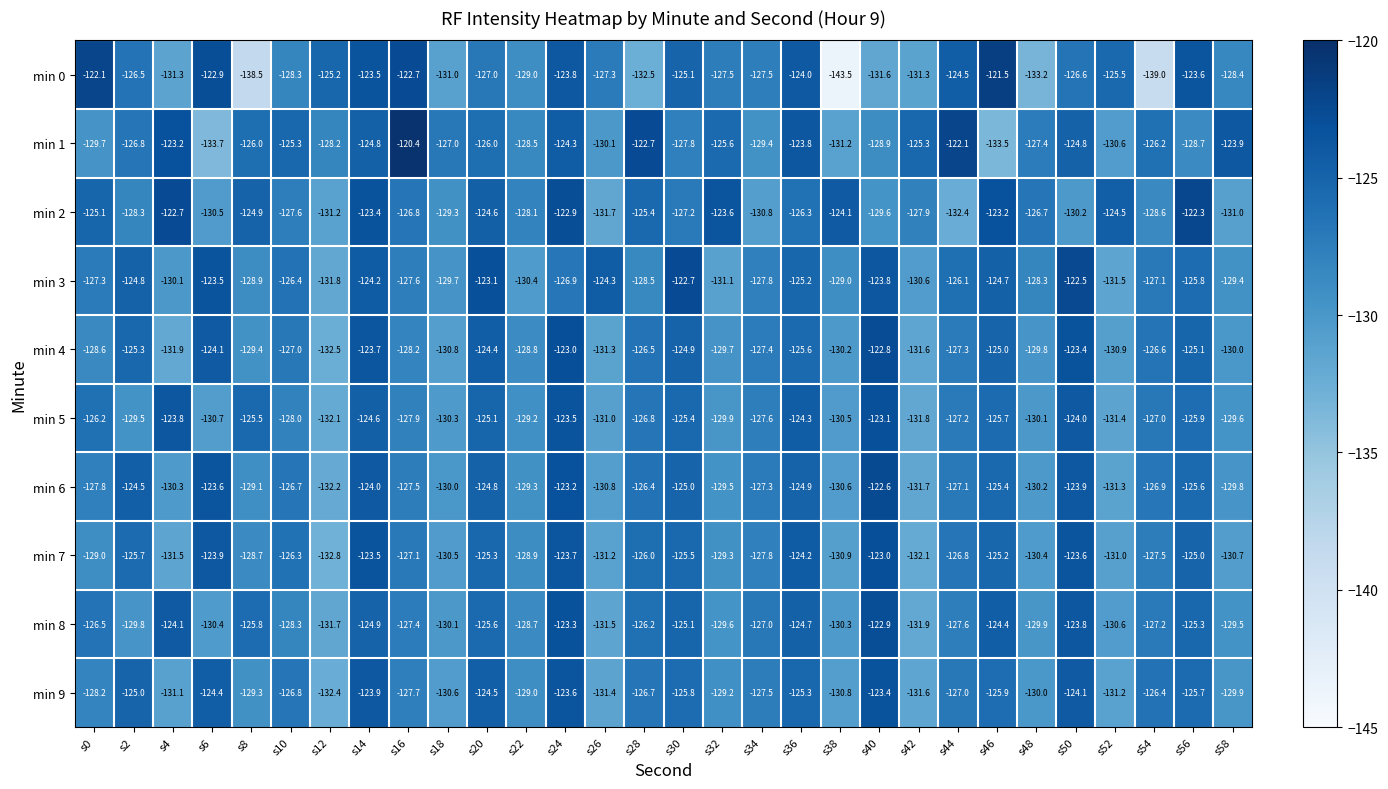

Between s4 and s50, which series saw the biggest shift?

min 4